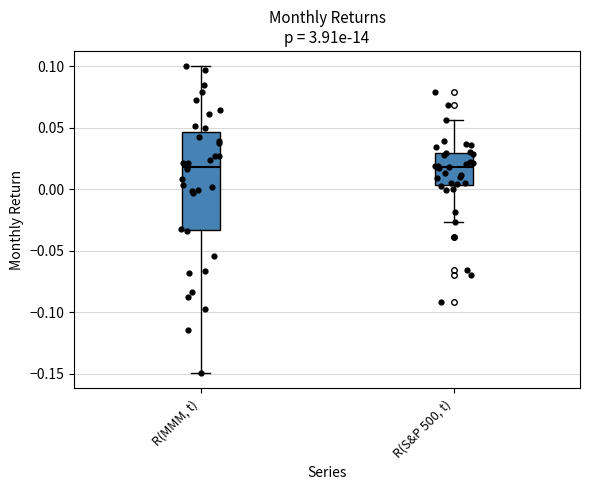

Where is the upper edge of the box for R(MMM, t) on the y-axis? The values are not printed on the chart, so give them approximately, as read against the axis.

0.045